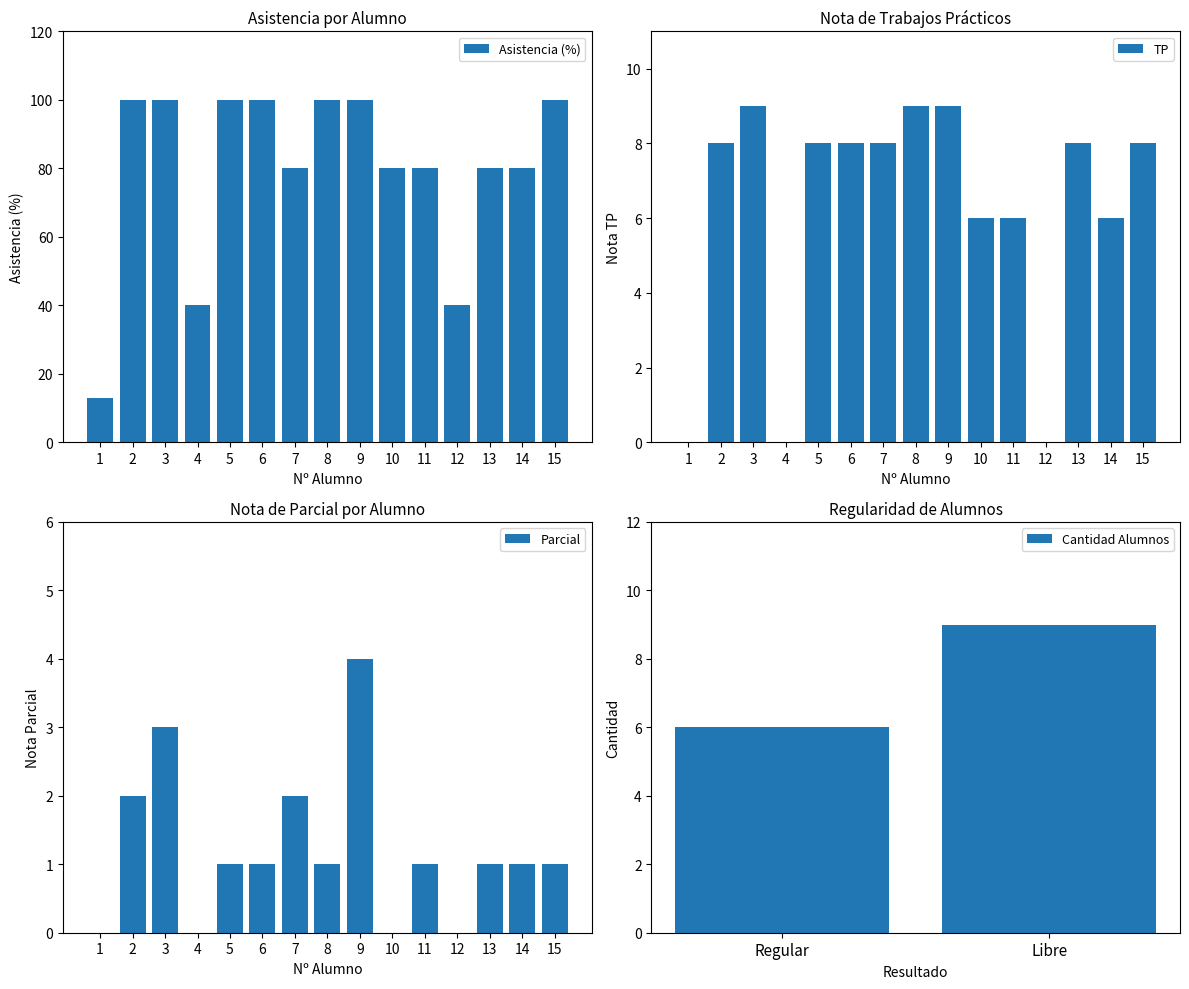

The Asistencia (%) series shows 80 at 10. True or false?

True